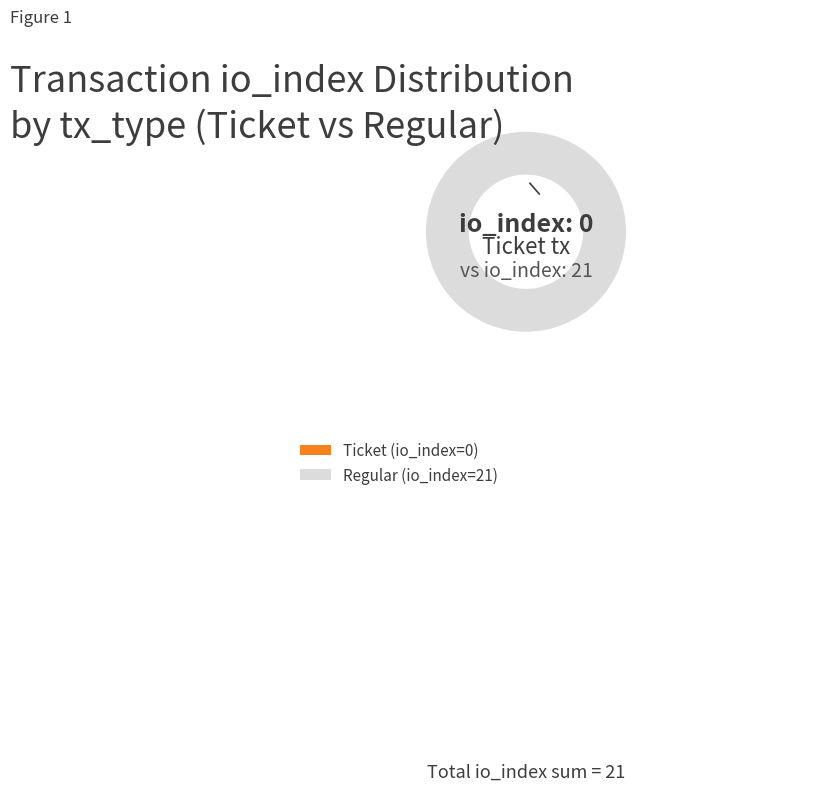

What percentage is the Regular (io_index=21) slice, to the nearest percent?

100%